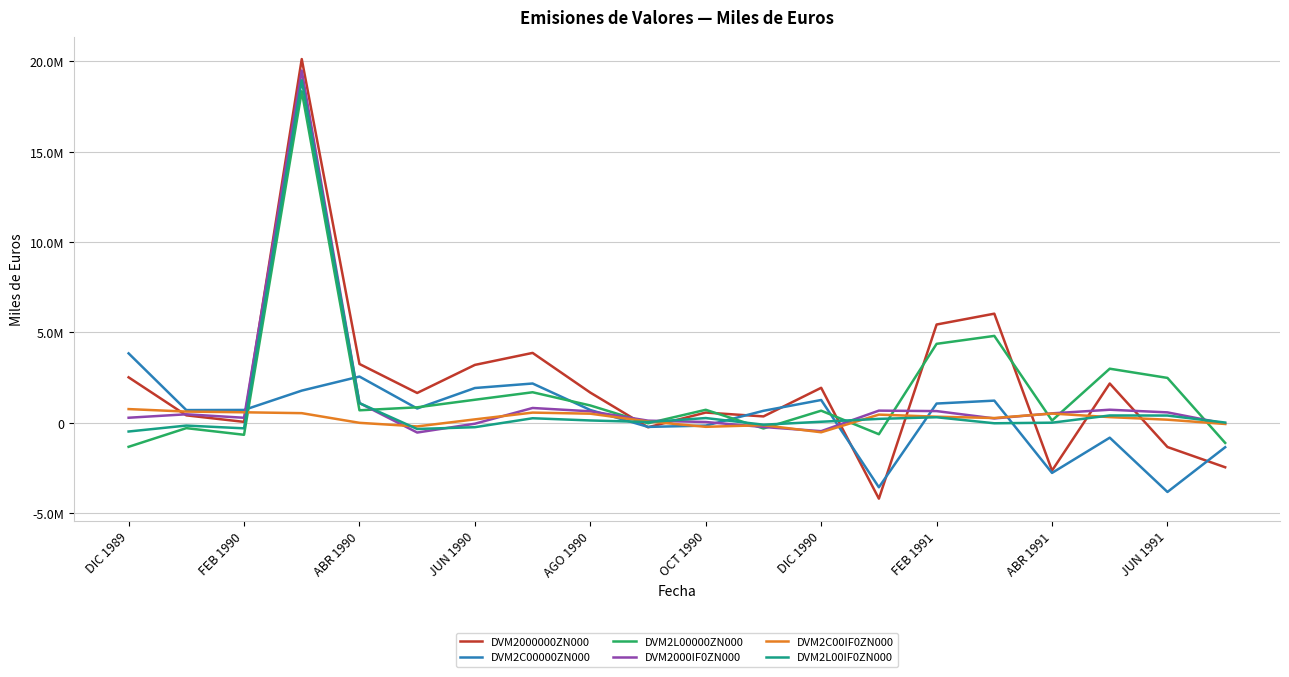

True or false: DVM2000000ZN000 and DVM2L00IF0ZN000 intersect in this chart.

True